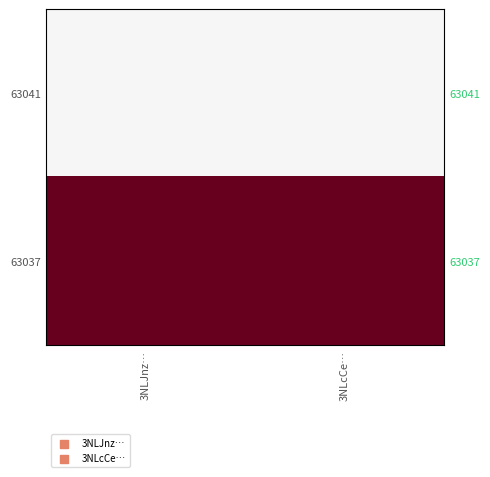

Which category has the highest value across all series?

3NLJnz…